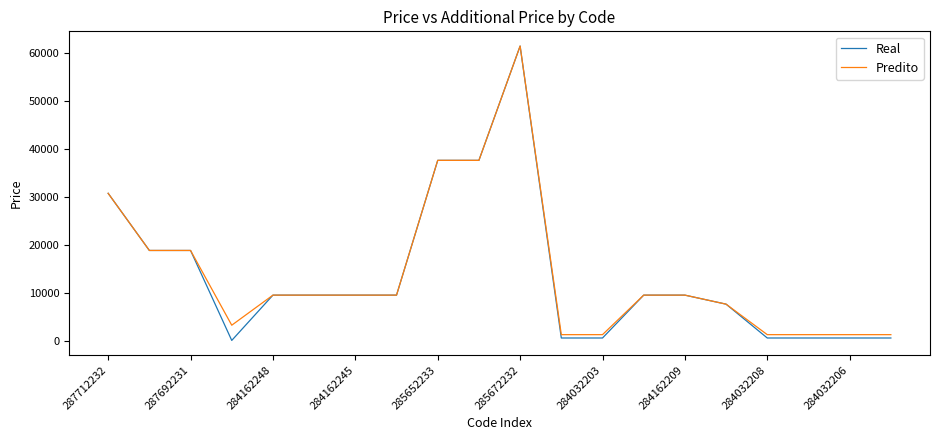

What is the highest value of the Real series?

61434.3